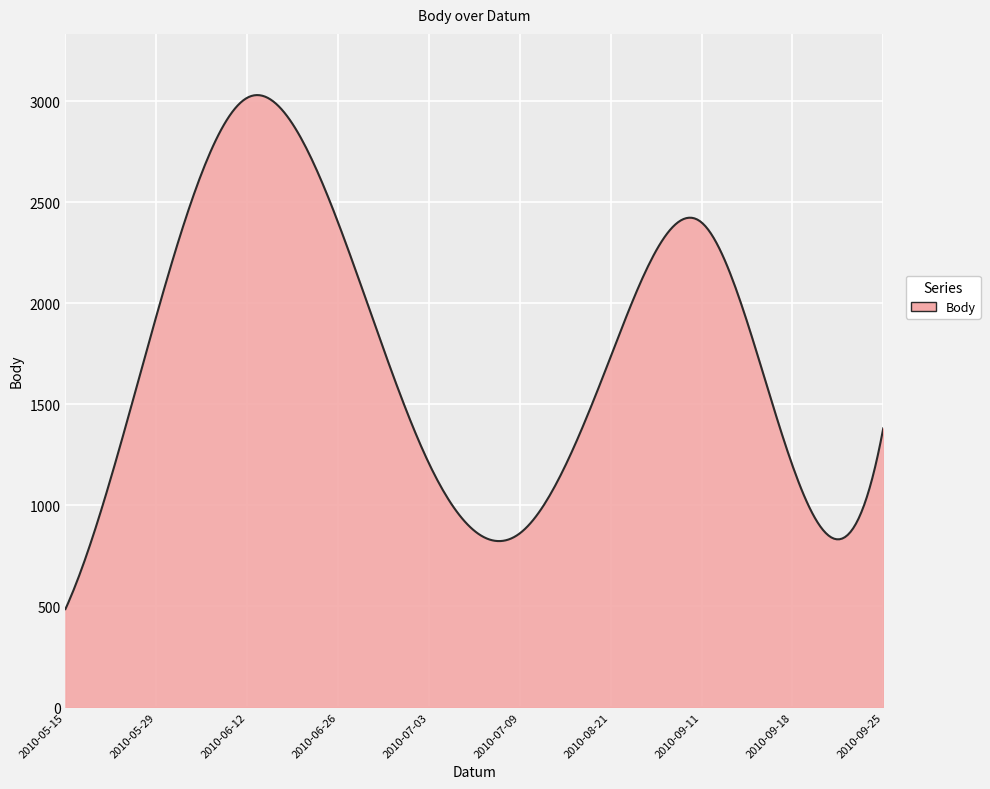

What is the minimum value shown in the chart?

485.0